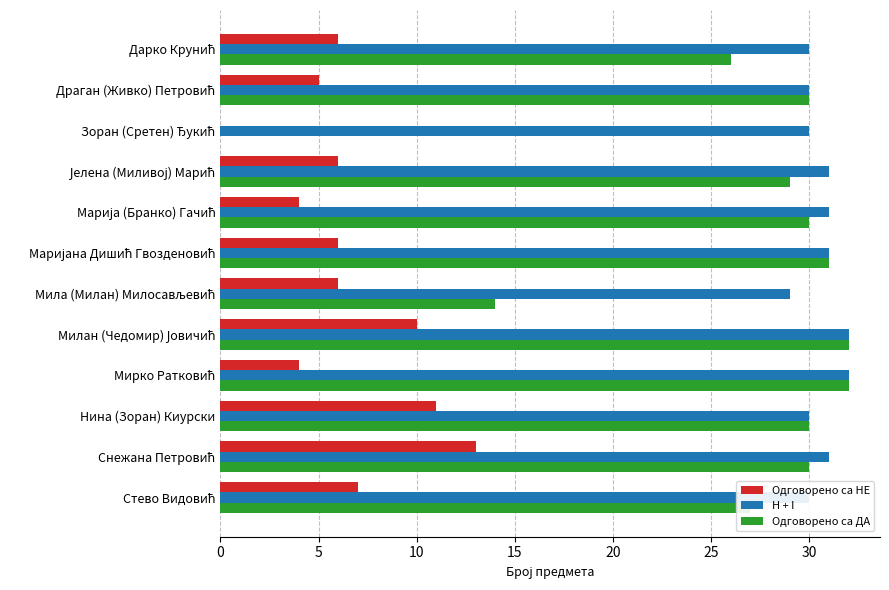

What is the sum of all H + I values?

367